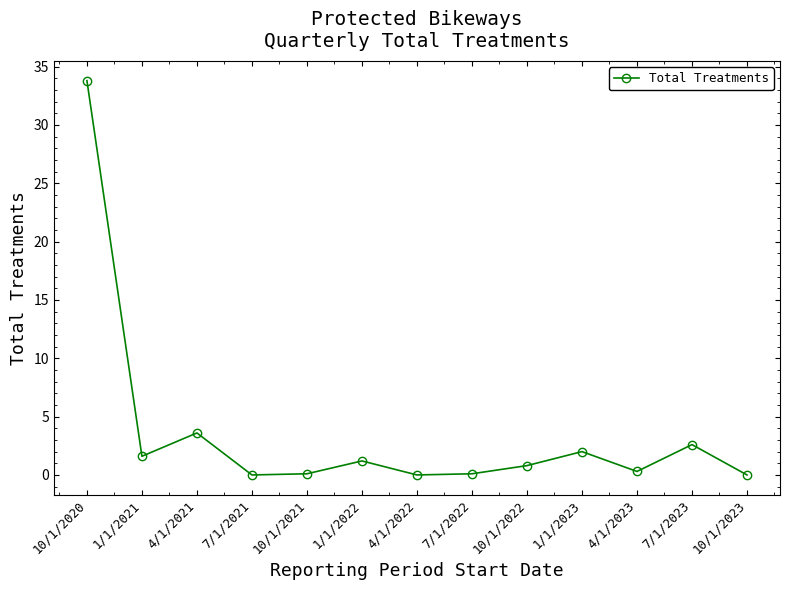

Approximately how many times larger is the value at 4/1/2021 compared to 1/1/2021?

2.2